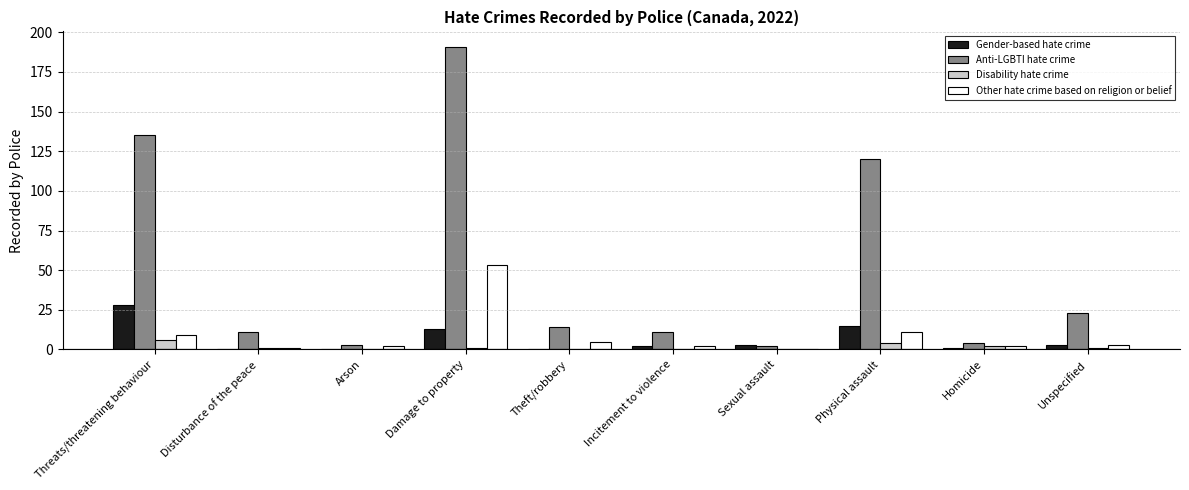

Count the number of data series in this chart.

4